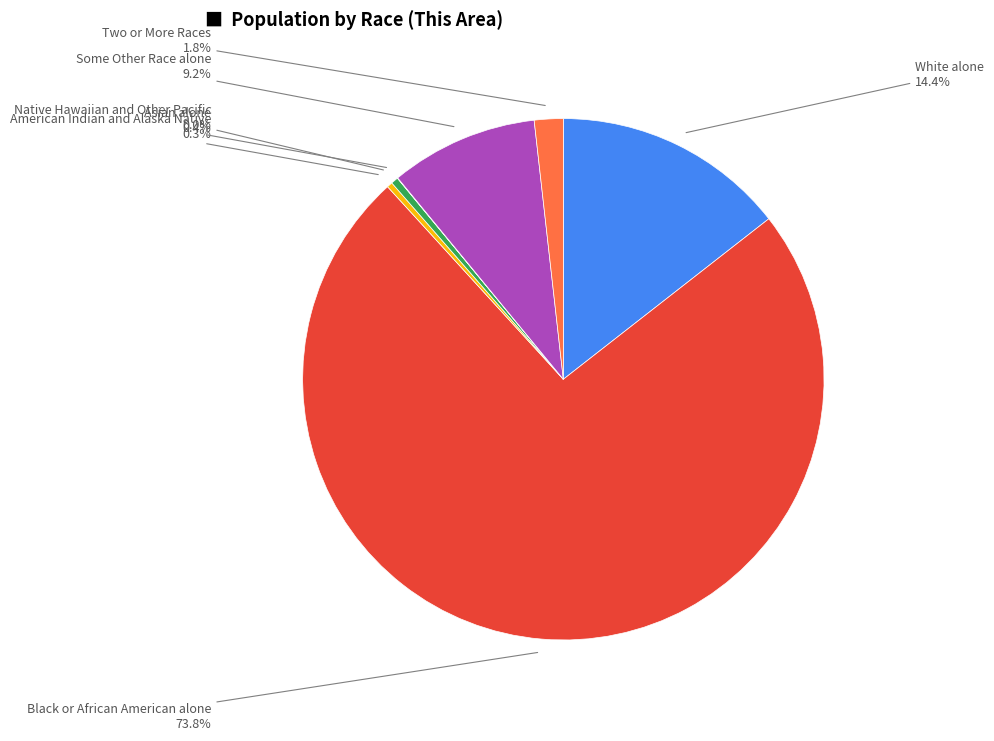

Does any single category account for the majority?

Yes